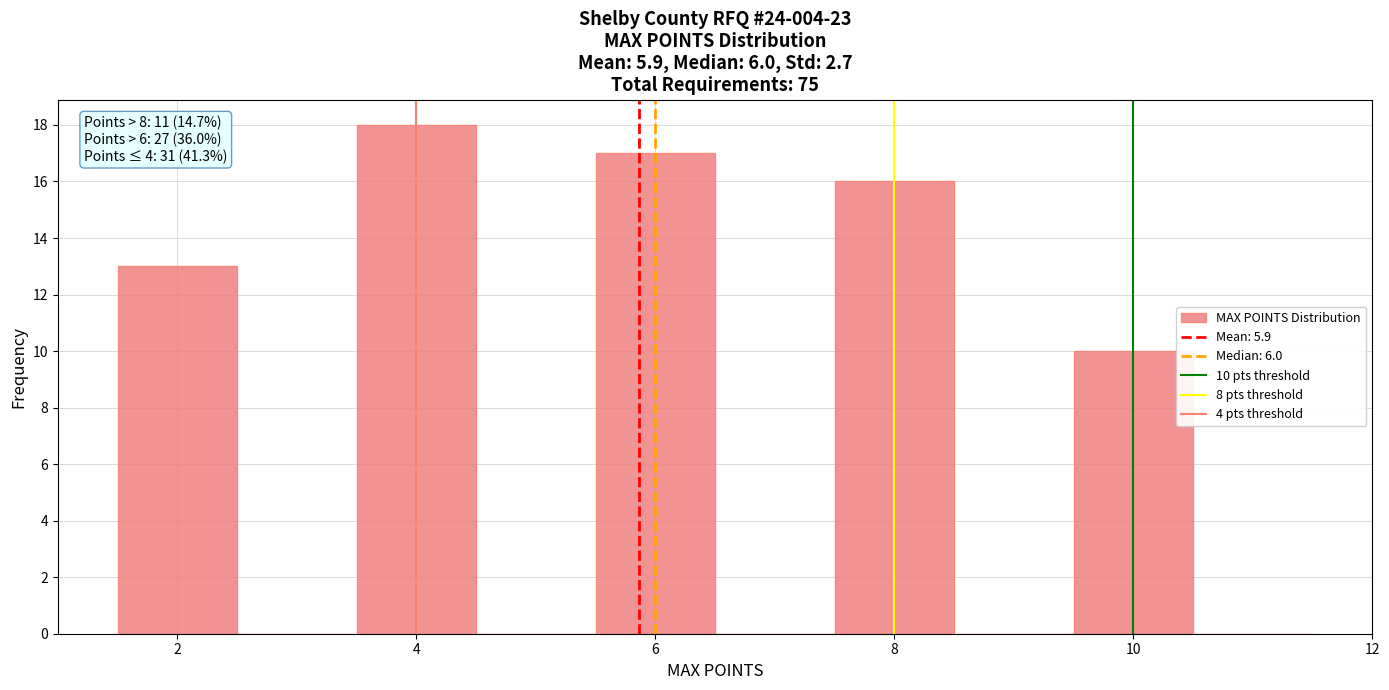

Over which range of the x-axis is the bar tallest?

3.5 to 4.5